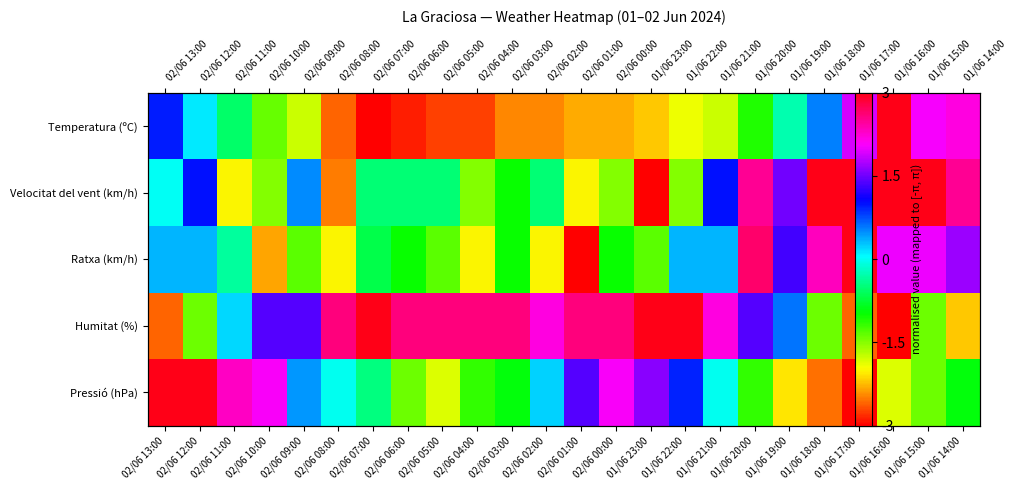

Which series has the largest range (max minus min)?

Temperatura (ºC)